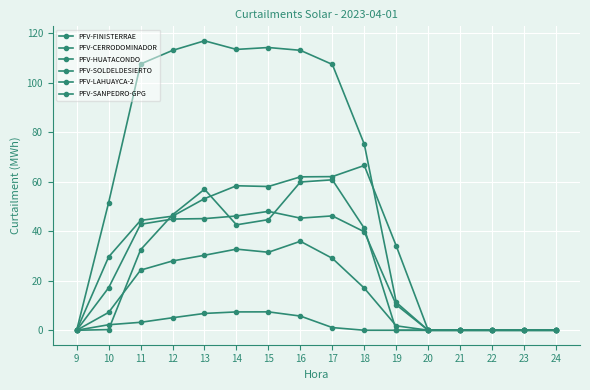

At how many categories does at least one series exceed 79?

7